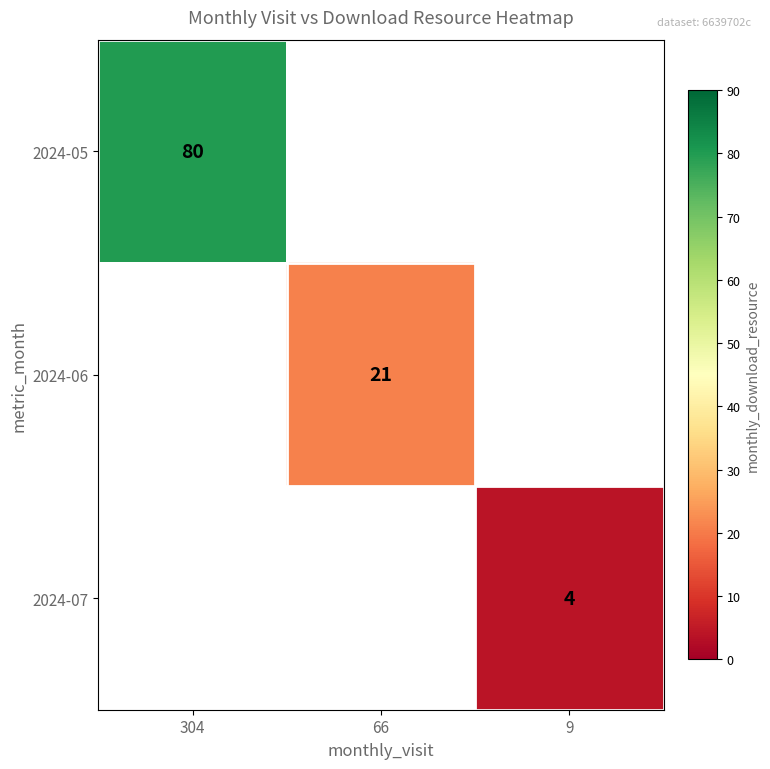

The value of 2024-05 at 304 is 48. True or false?

False